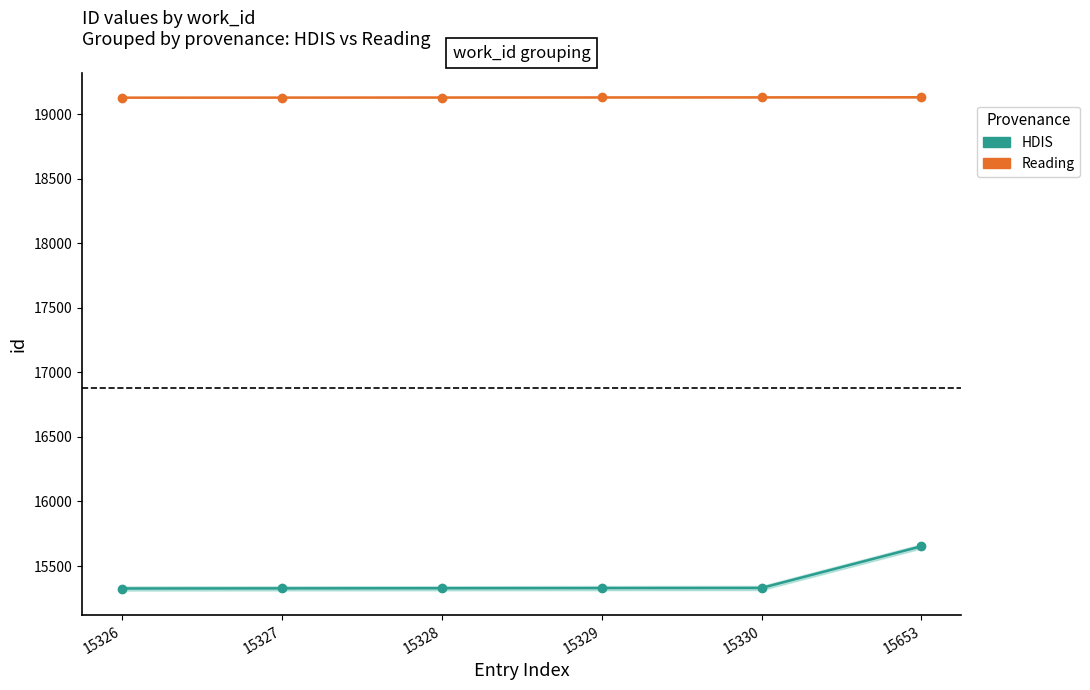

What is the difference between the second highest and minimum values in the HDIS series?

4.0